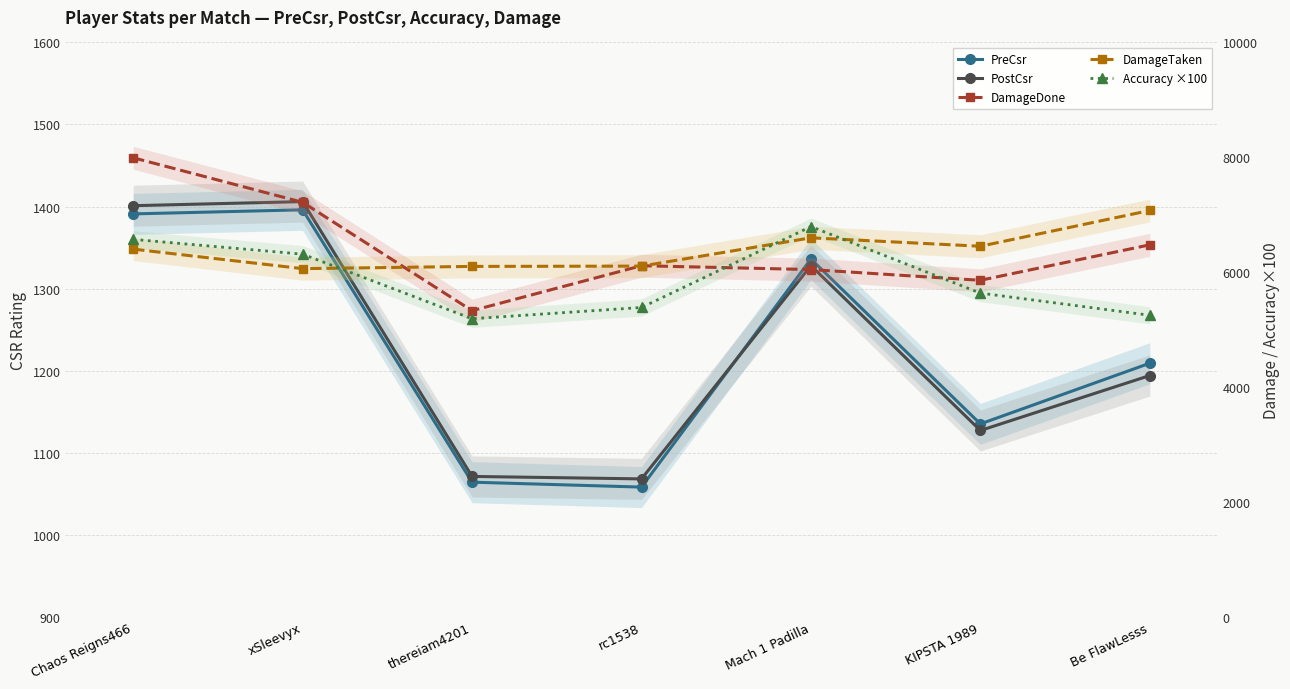

What is the label of the 7th point from the left?

Be FlawLesss